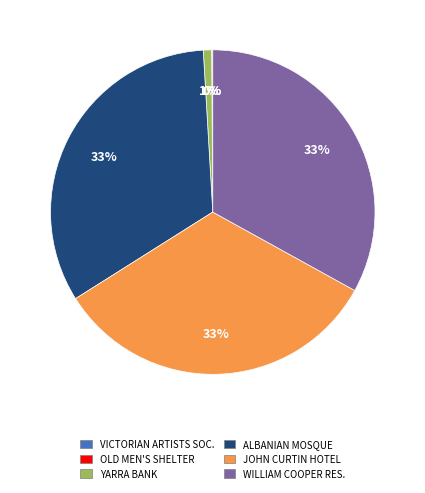

To the nearest percent, what is the average slice percentage?

17%